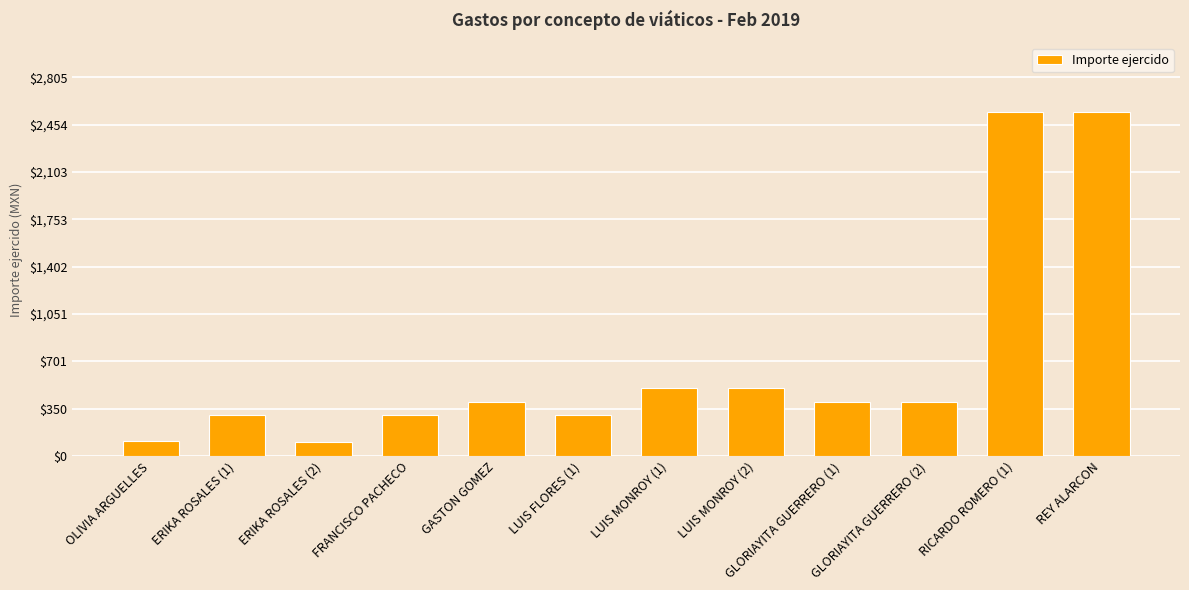

Read the value at GASTON GOMEZ, to the nearest 10.

400